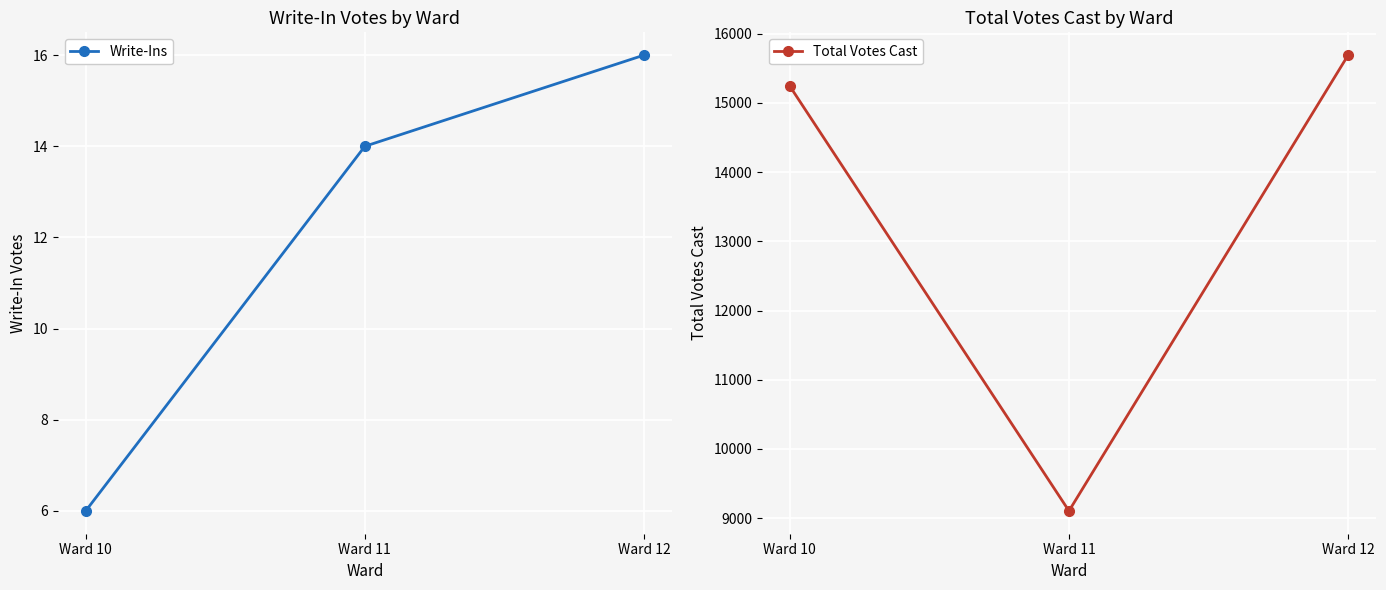

The value of Write-Ins at Ward 12 is 25. True or false?

False